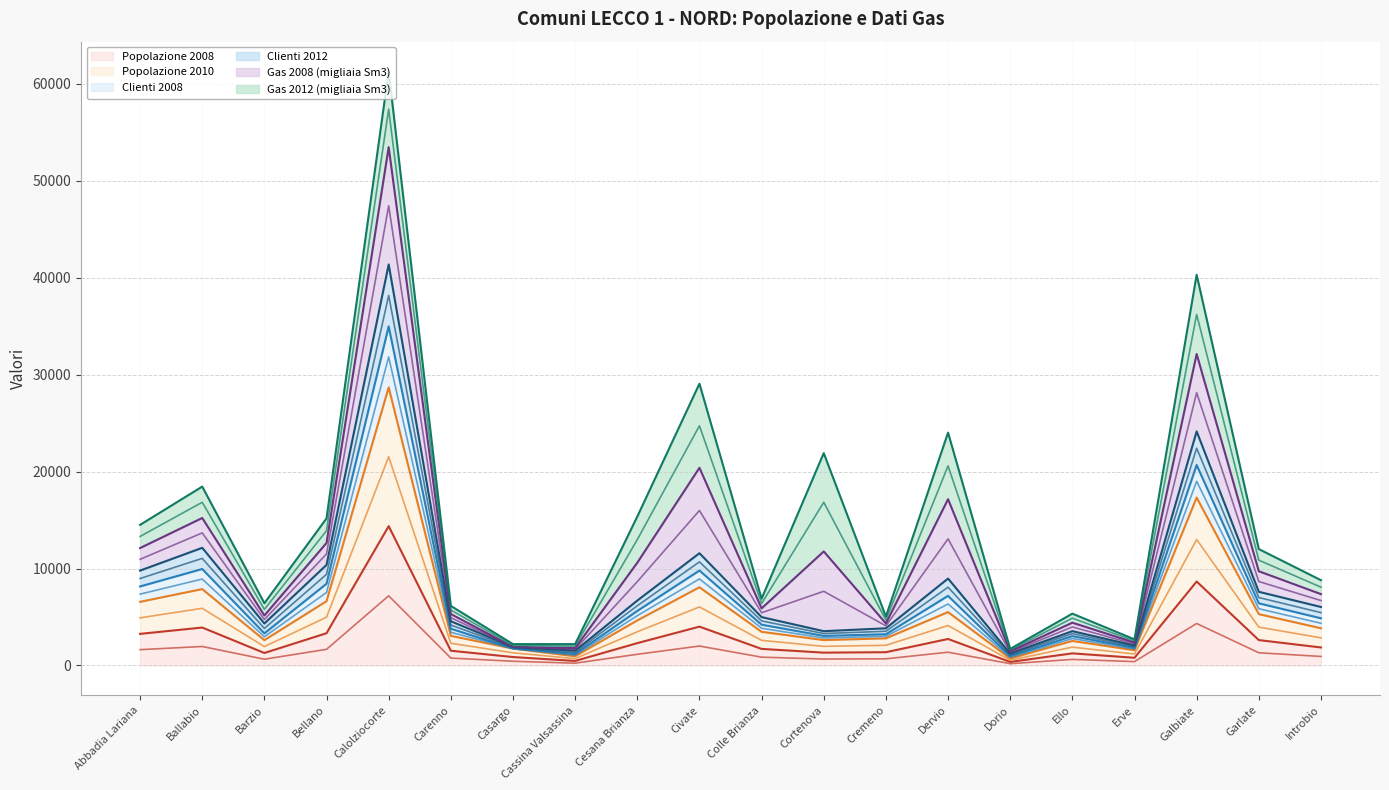

What is the label of the 14th point from the right?

Casargo